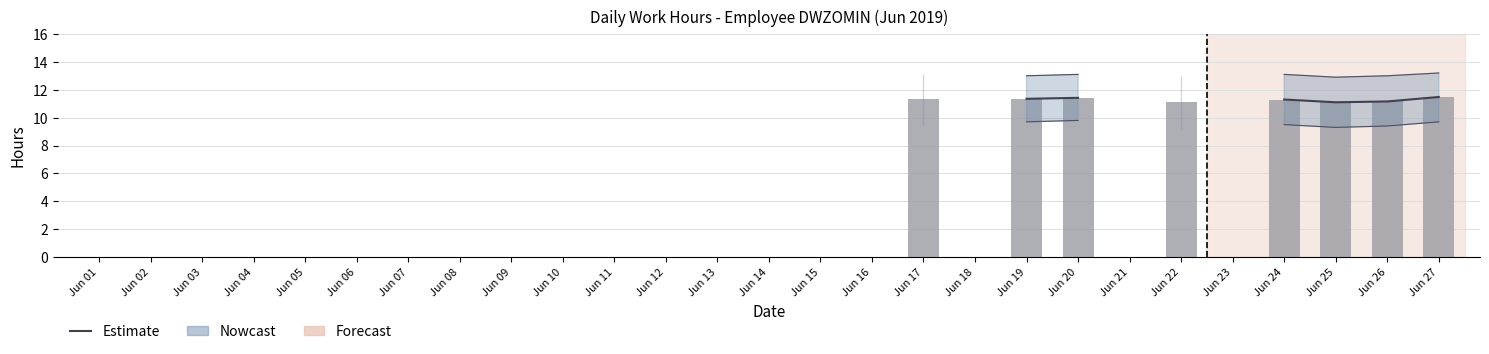

At which category is the sum across all series the highest?

Jun 27